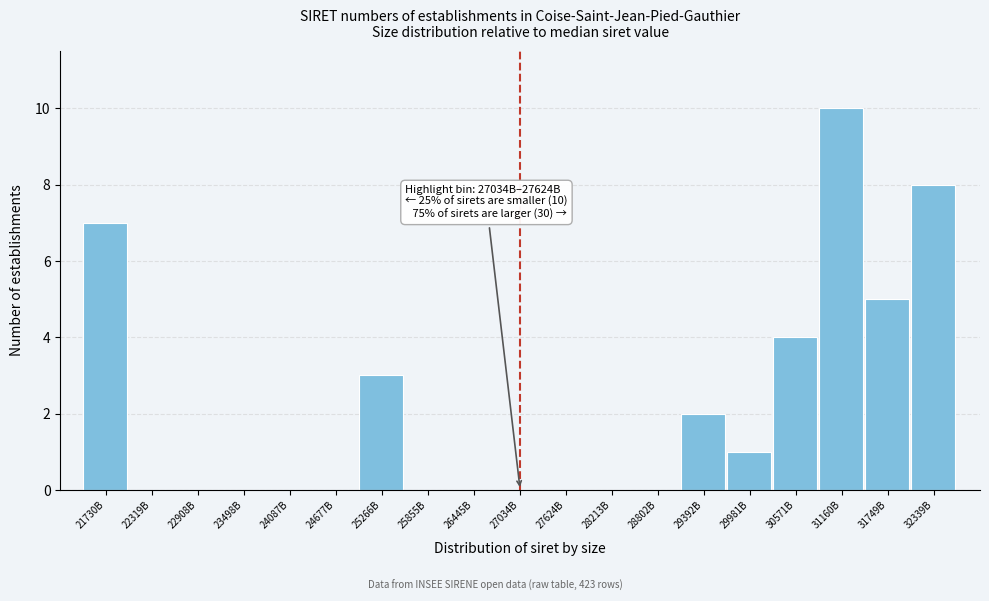

Reading right to left, extract all data points from this chart.

32339B=8	31749B=5	31160B=10	30571B=4	29981B=1	29392B=2	28802B=0	28213B=0	27624B=0	27034B=0	26445B=0	25855B=0	25266B=3	24677B=0	24087B=0	23498B=0	22908B=0	22319B=0	21730B=7